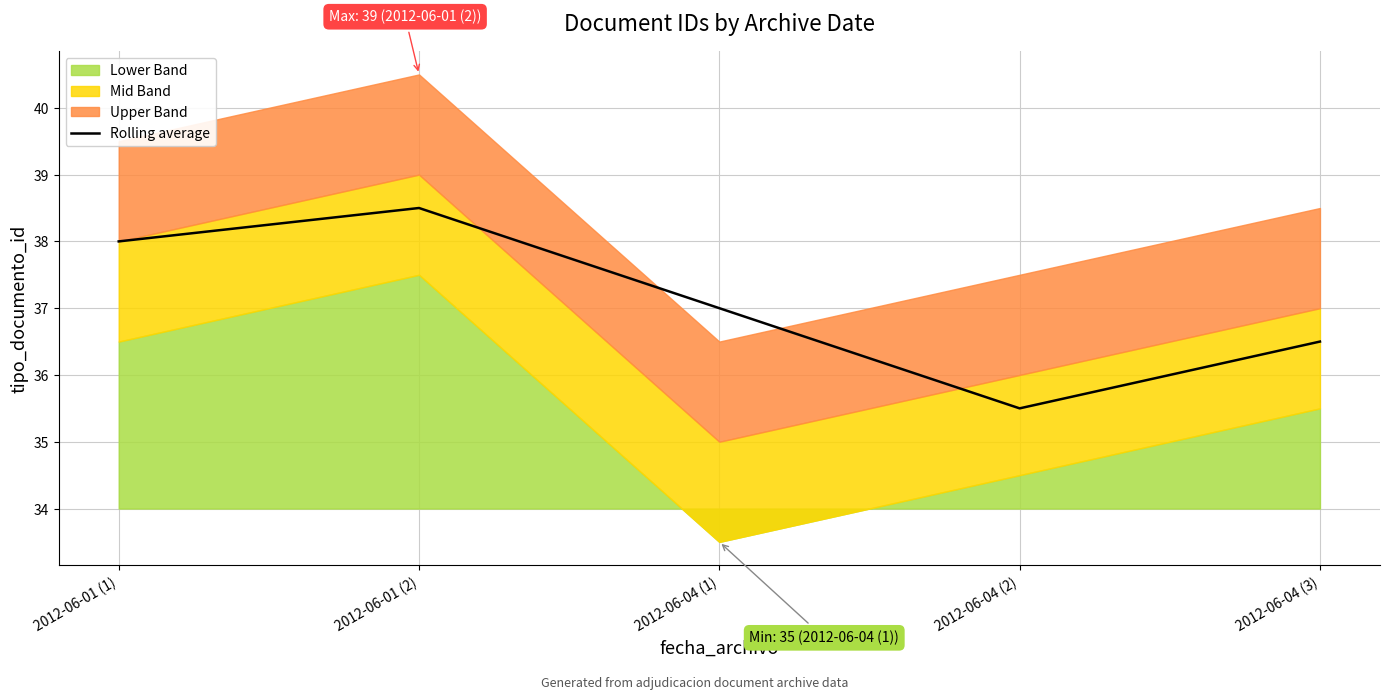

Which label corresponds to the largest value in the chart?

2012-06-01 (2)